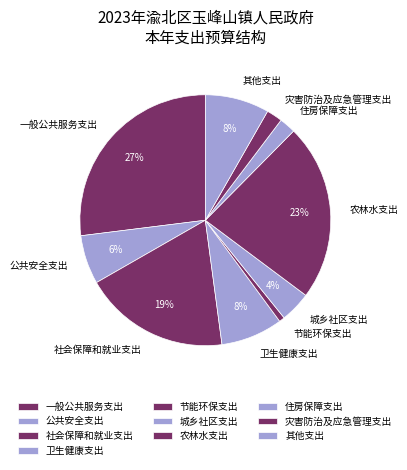

What percentage is the 卫生健康支出 slice, to the nearest percent?

8%